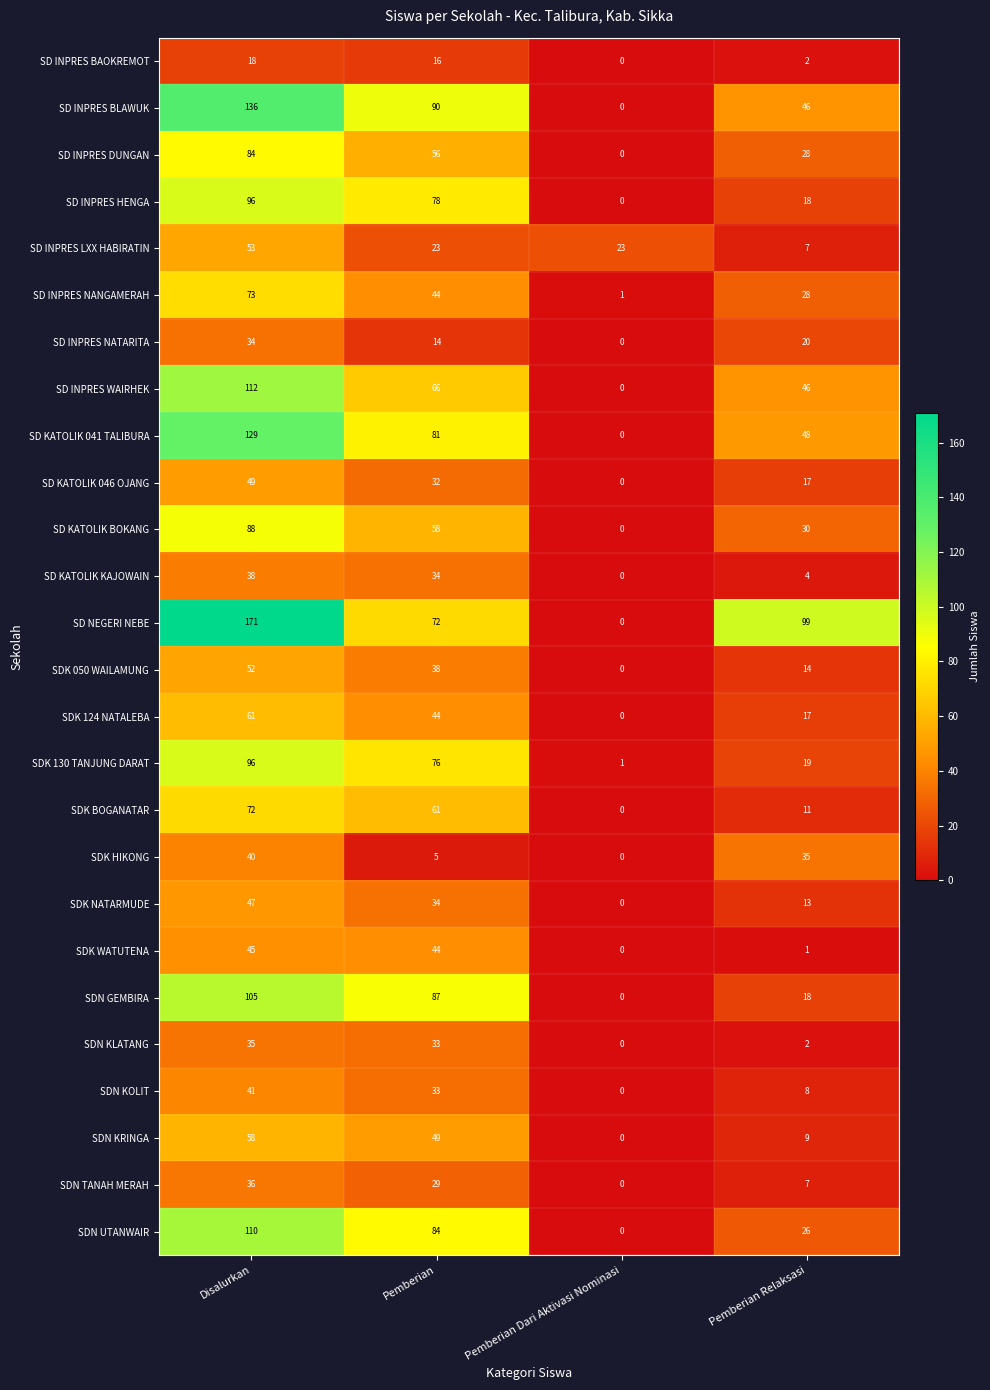

What is the difference between the second highest and minimum values in the SD NEGERI NEBE series?

99